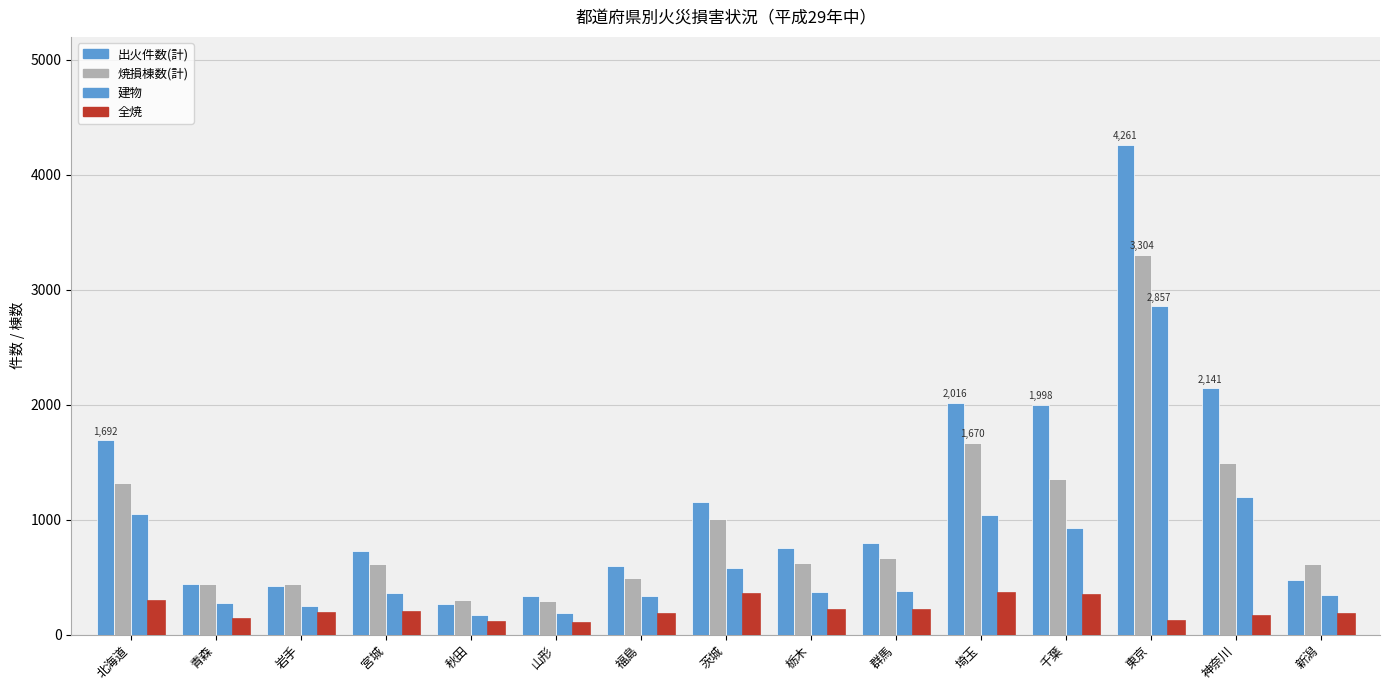

How many bars are there in each group?

4